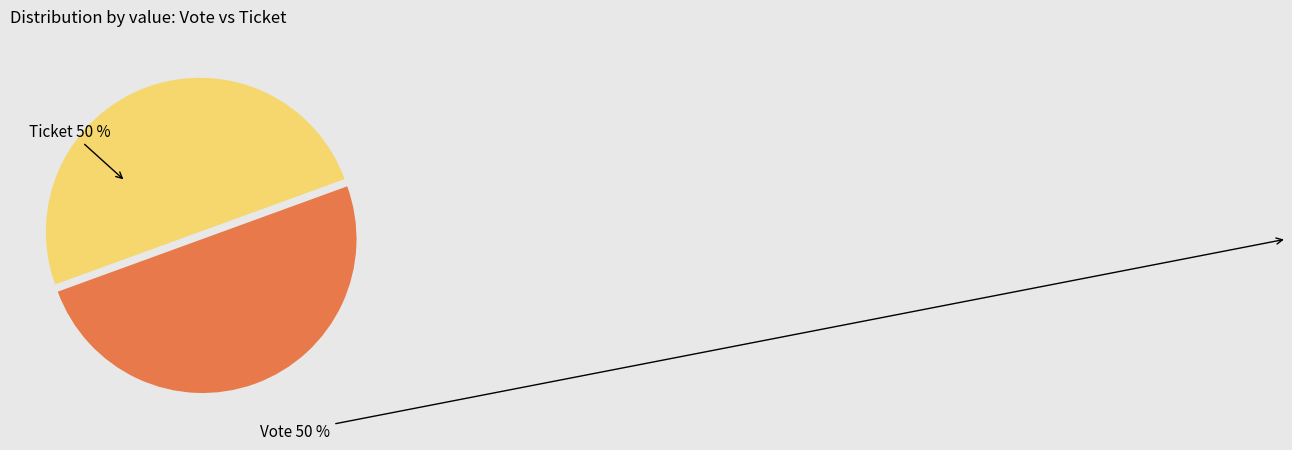

Count the number of slices in the pie.

2